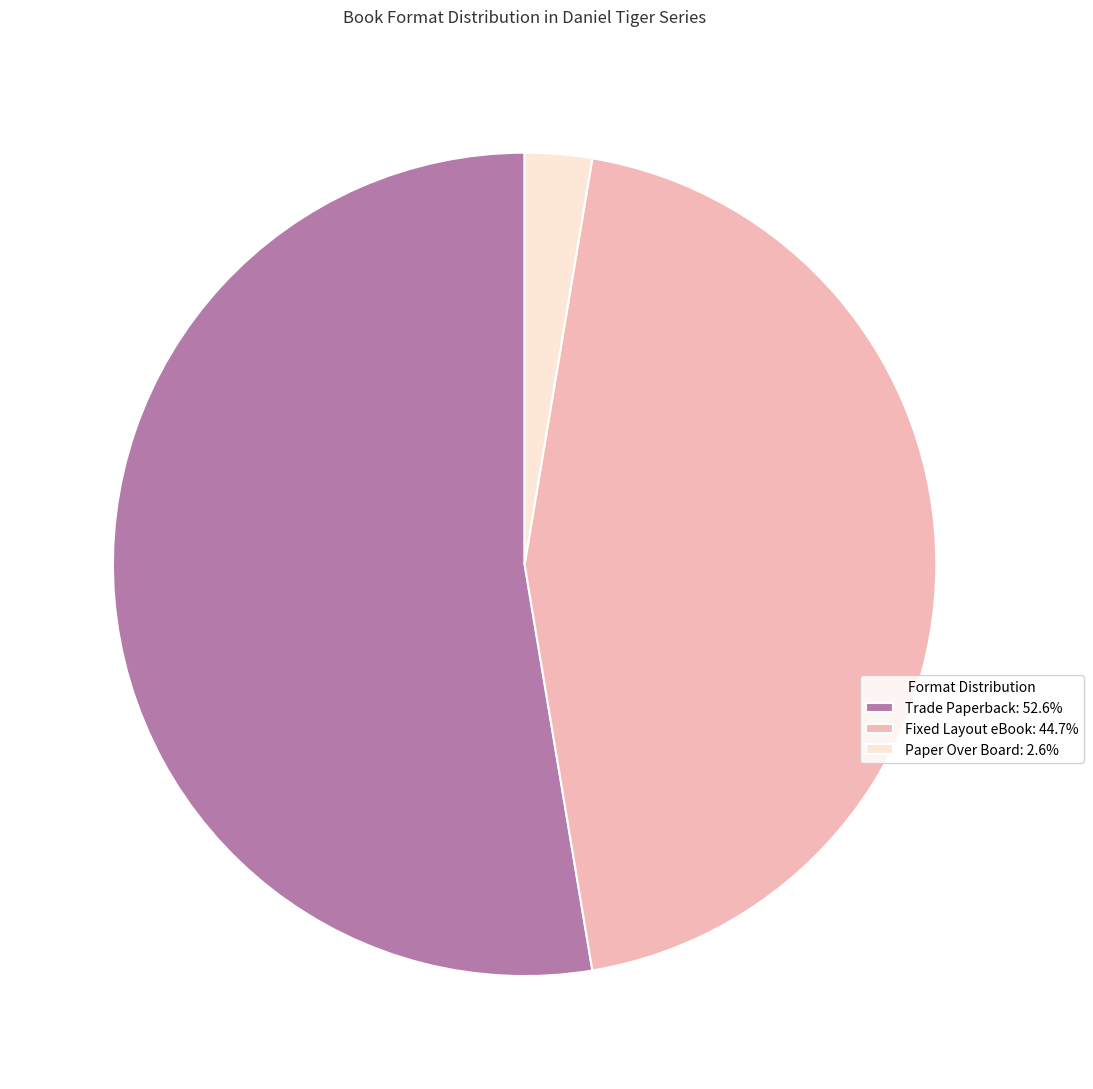

Between Fixed Layout eBook and Paper Over Board, which is larger?

Fixed Layout eBook